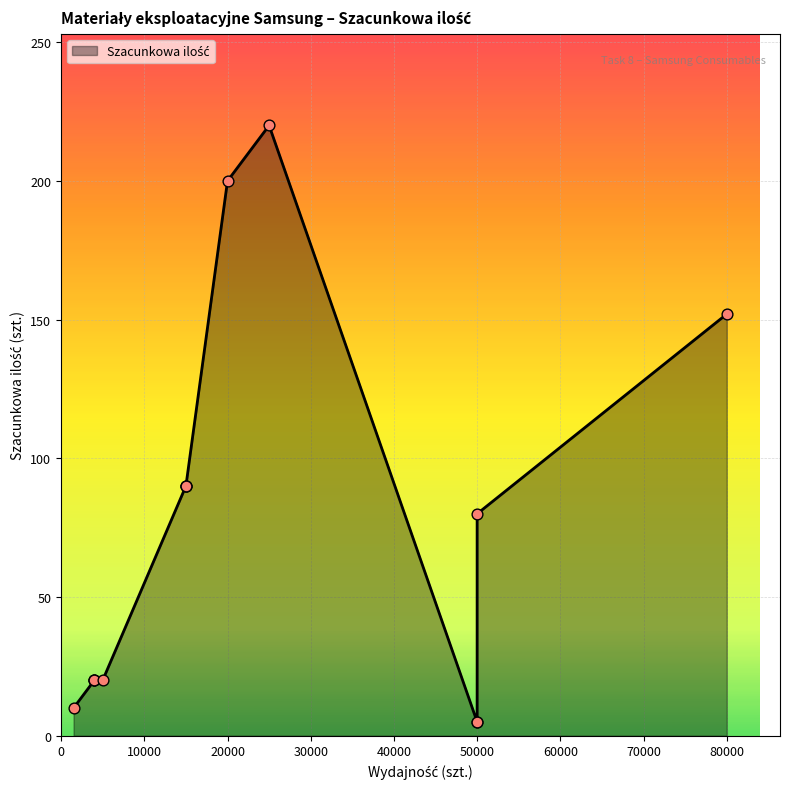

What is the change in value from JC91-00969A to CLT-R809S?

+75